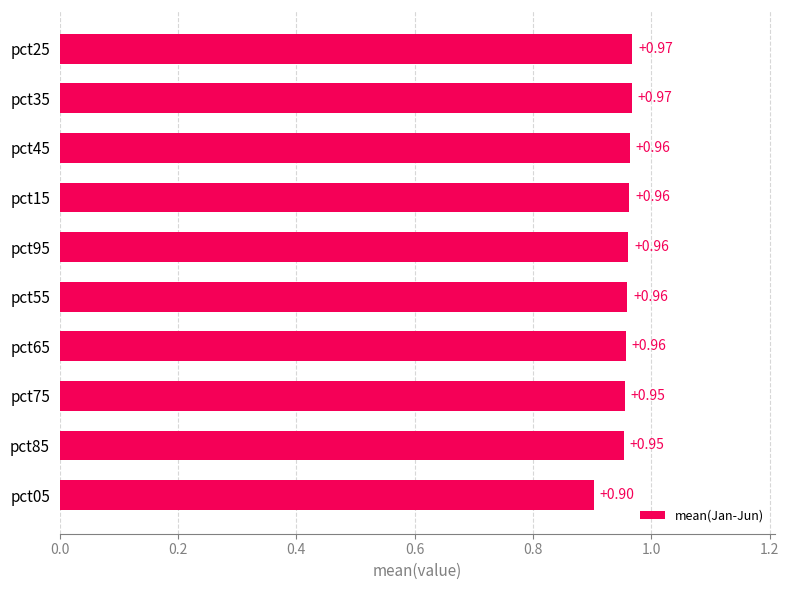

Which has a higher value, pct05 or pct95?

pct95